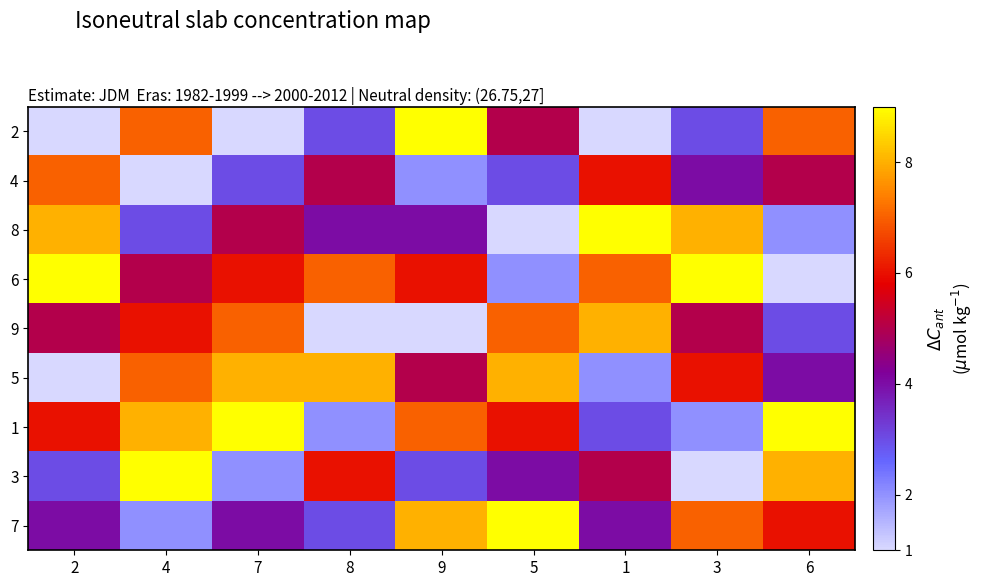

What is the smallest value displayed?

1